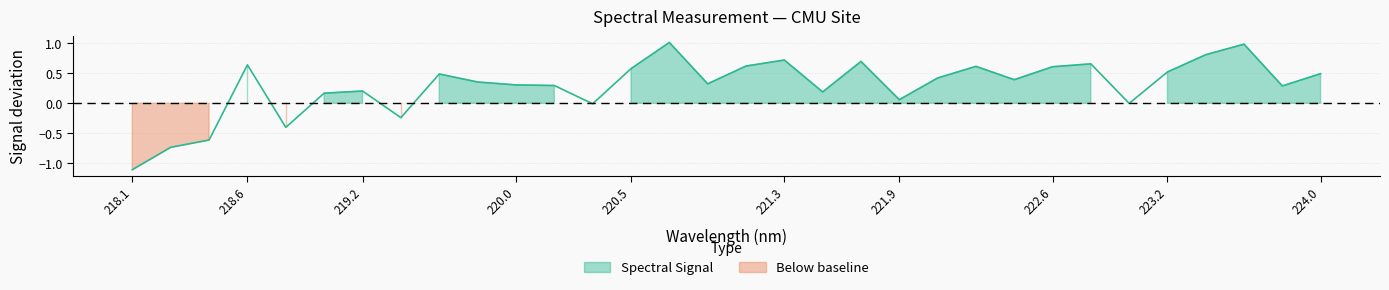

Between 218.0596 and 219.3979, which is larger?

219.3979